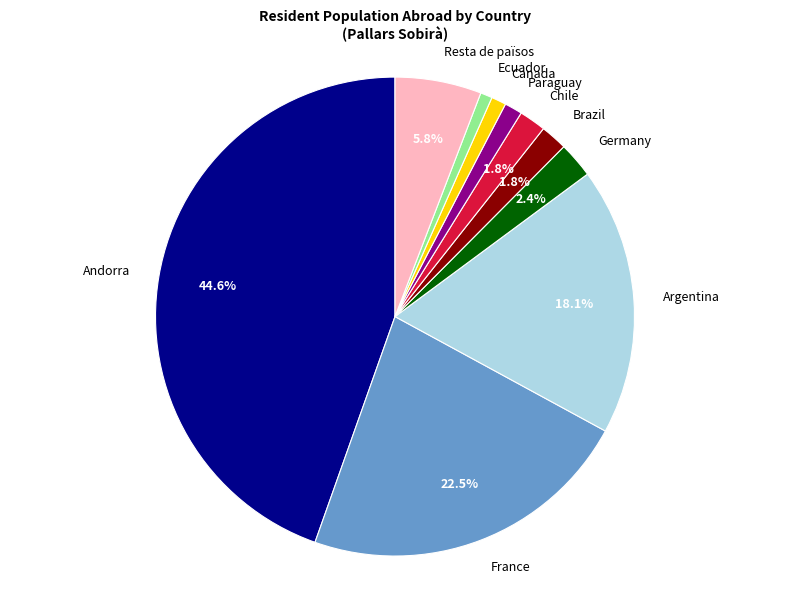

What is the total percentage of Brazil and Chile?

3.6%